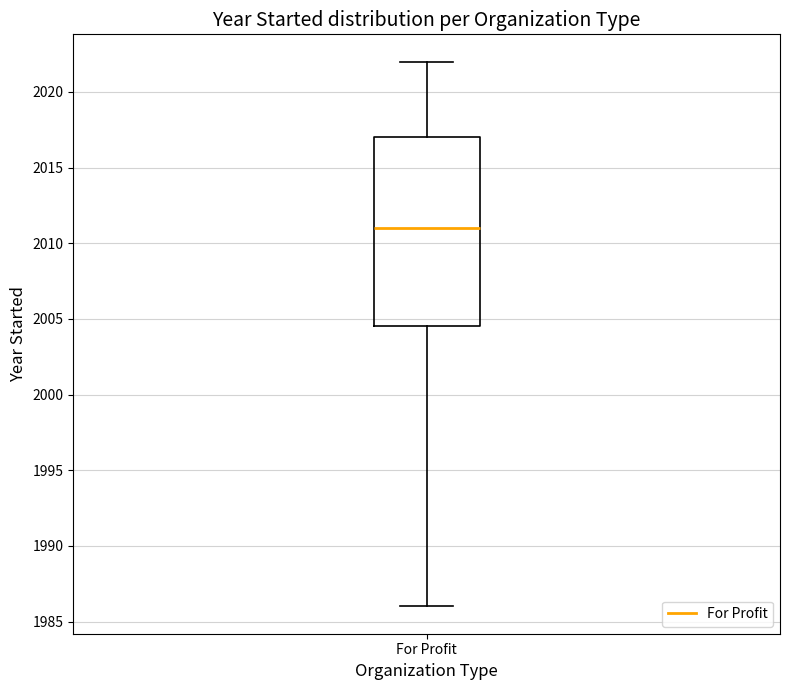

Read this box plot against the y-axis: the position of the median line, the range covered by the box, and the ends of both whiskers. The values are not printed on the chart, so give them approximately, as read against the axis.

median 2011.0, box 2004.5 to 2017.0, whiskers 1986.0 to 2022.0